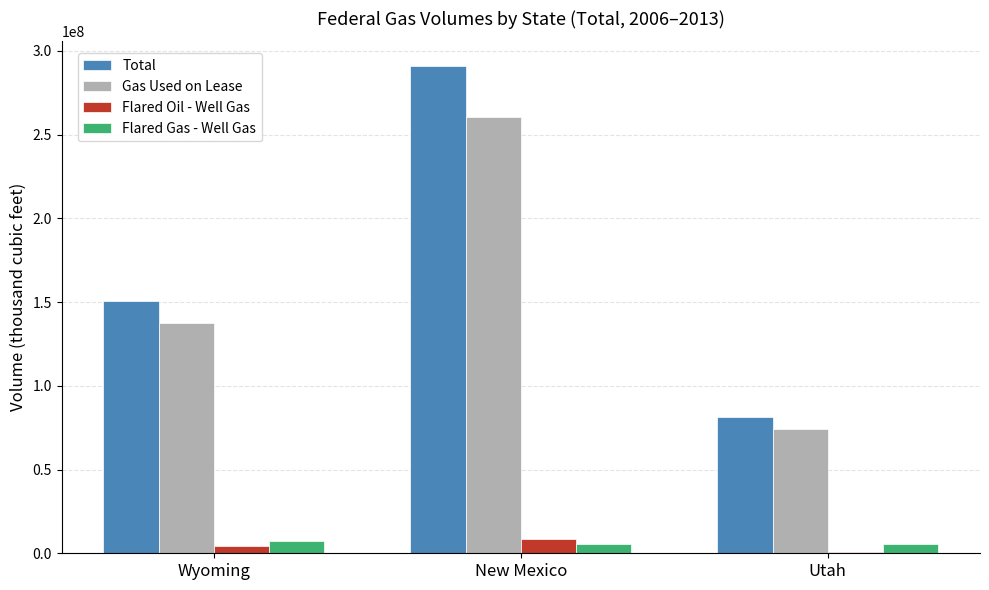

How many data points does each series have?

3